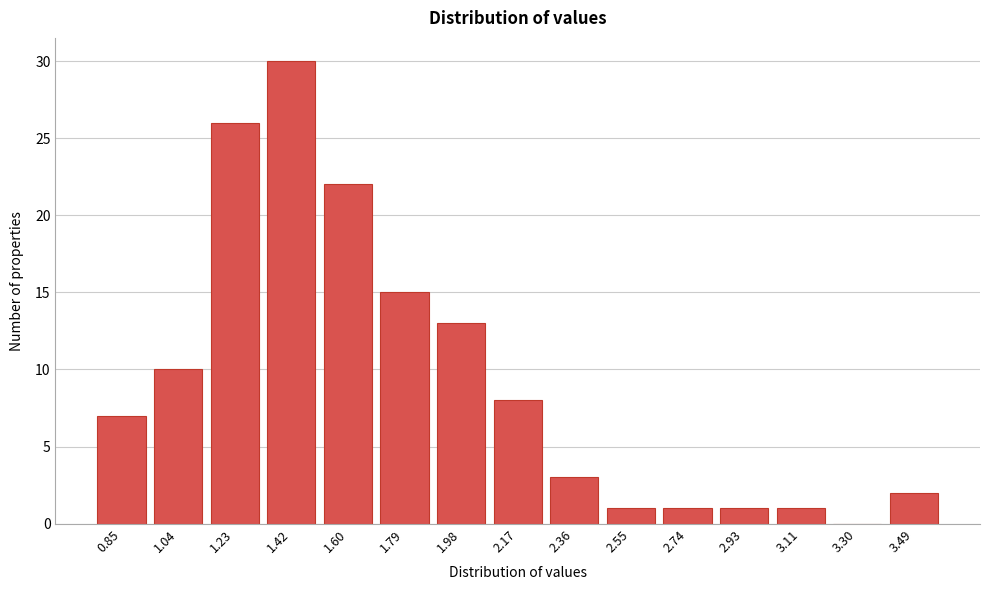

Reading left to right, extract all data points from this chart.

0.85=7	1.04=10	1.23=26	1.42=30	1.60=22	1.79=15	1.98=13	2.17=8	2.36=3	2.55=1	2.74=1	2.93=1	3.11=1	3.30=0	3.49=2